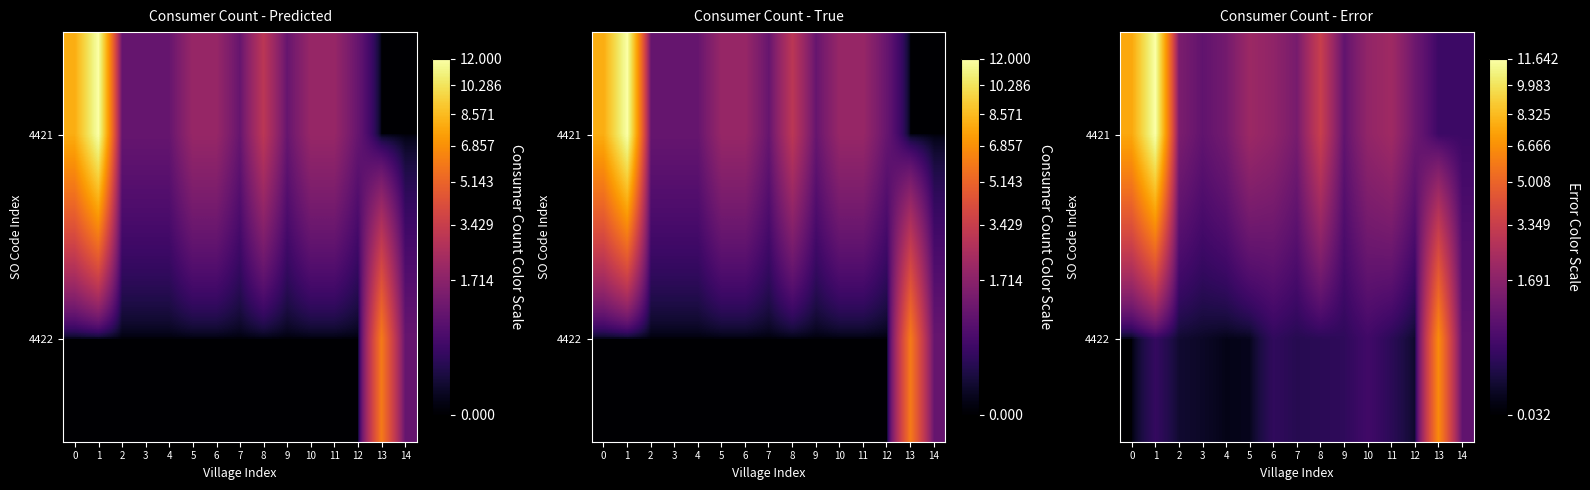

What is the total value across all series at 2?

1.5